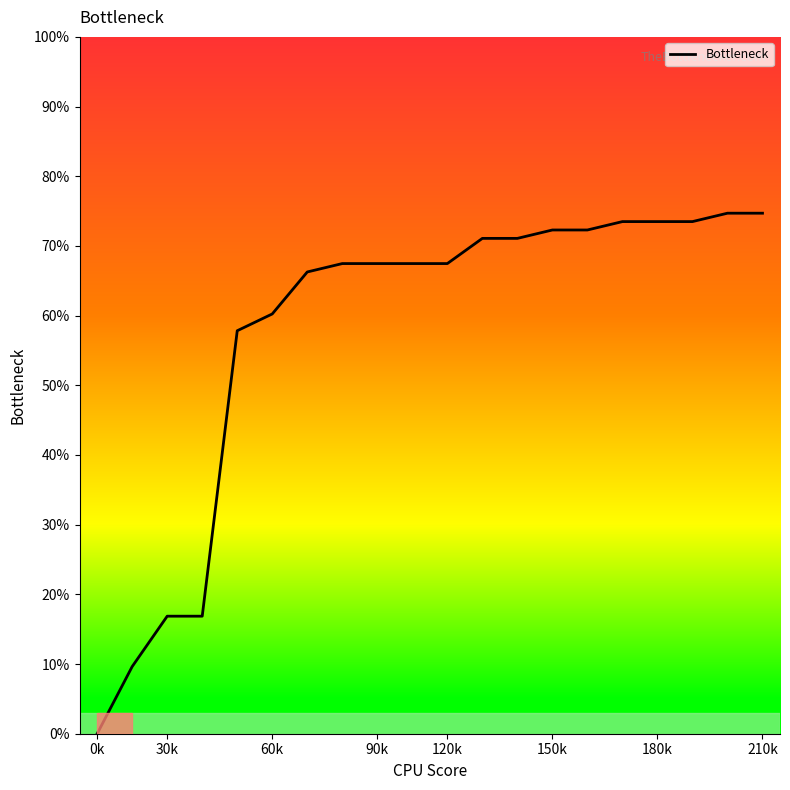

What is the difference between the maximum and minimum values?

74.7